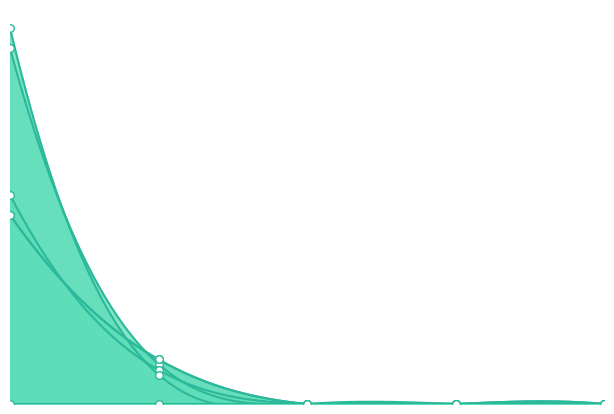

Which series reaches the maximum Y coordinate?

Sisa